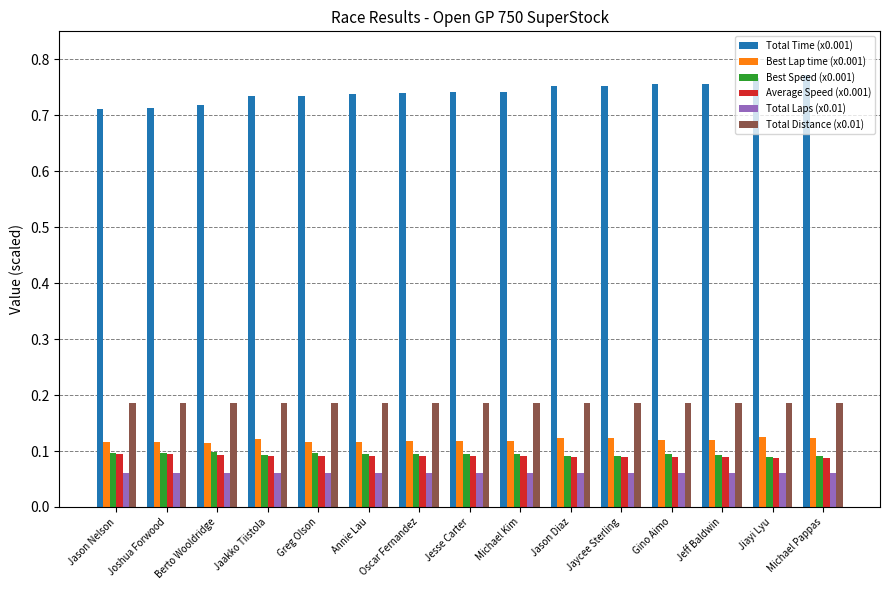

True or false: Total Distance (x0.01) has a value of 0.1 at Jiayi Lyu.

False